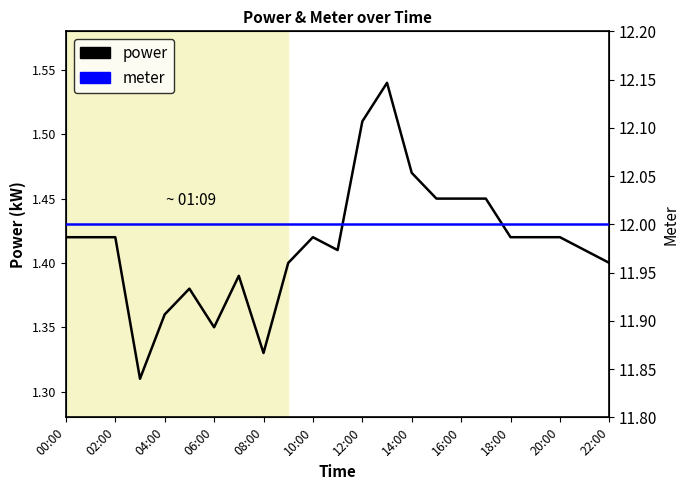

Does the chart display data point markers on the line(s)?

No